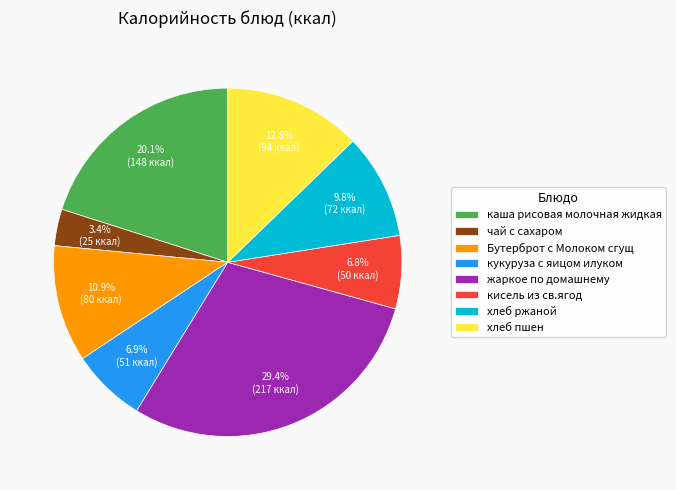

Is it true that кисель из св.ягод is 18% of the pie?

False